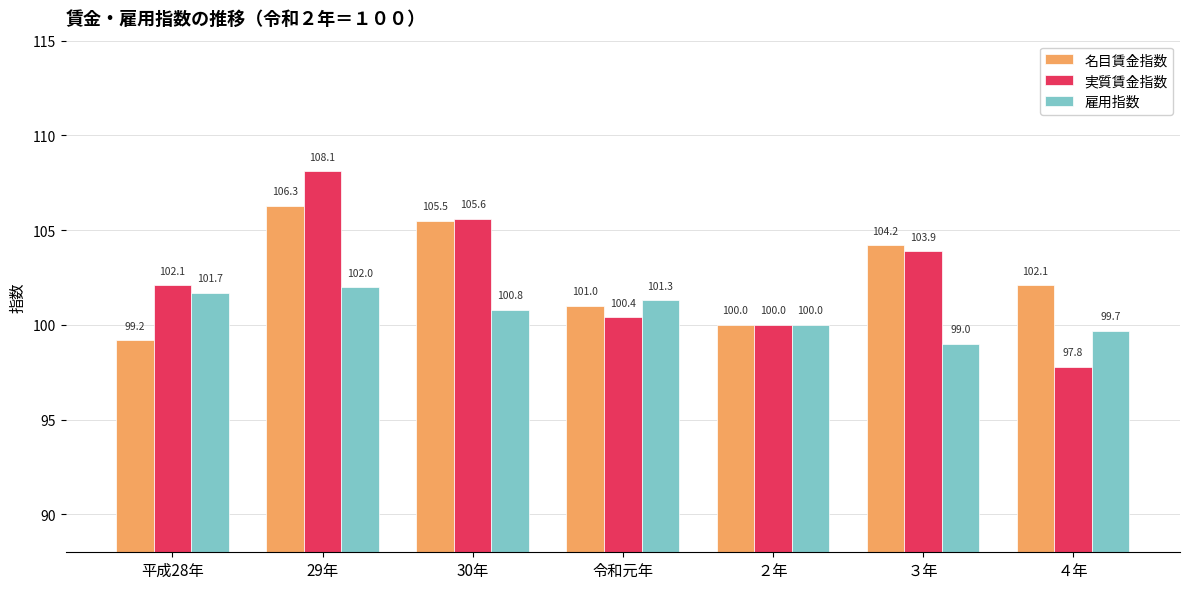

The 実質賃金指数 series shows 100.4 at 令和元年. True or false?

True